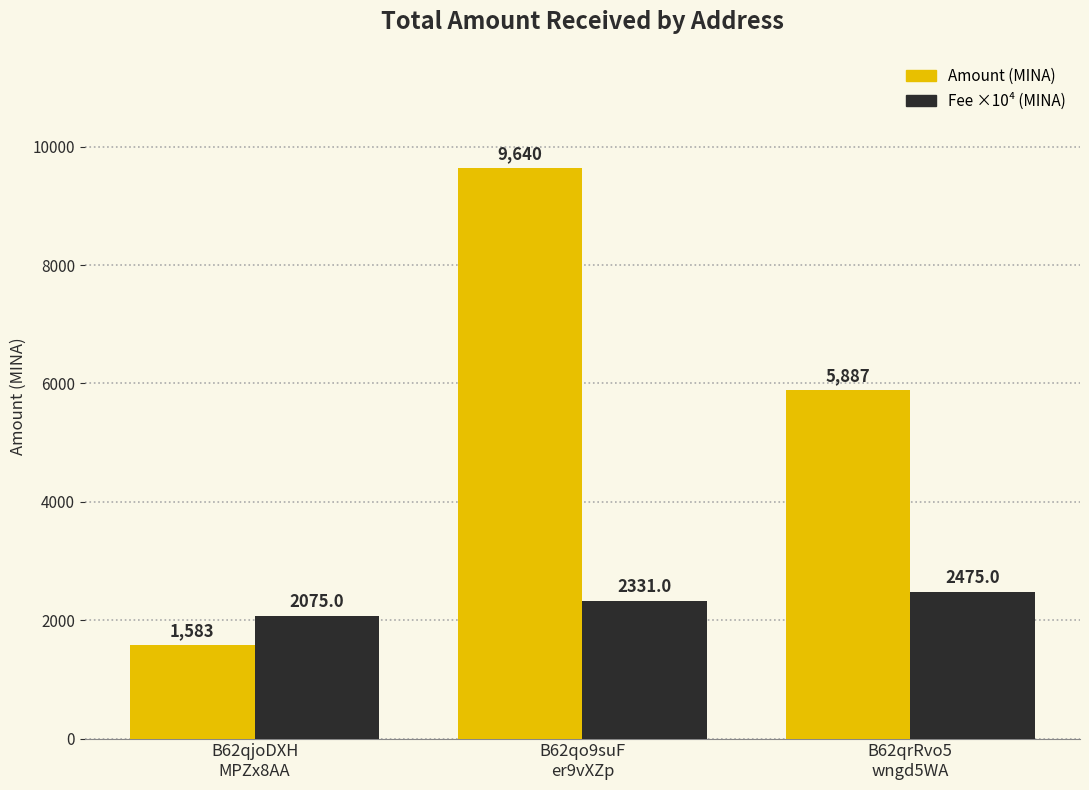

How many data points does each series have?

3